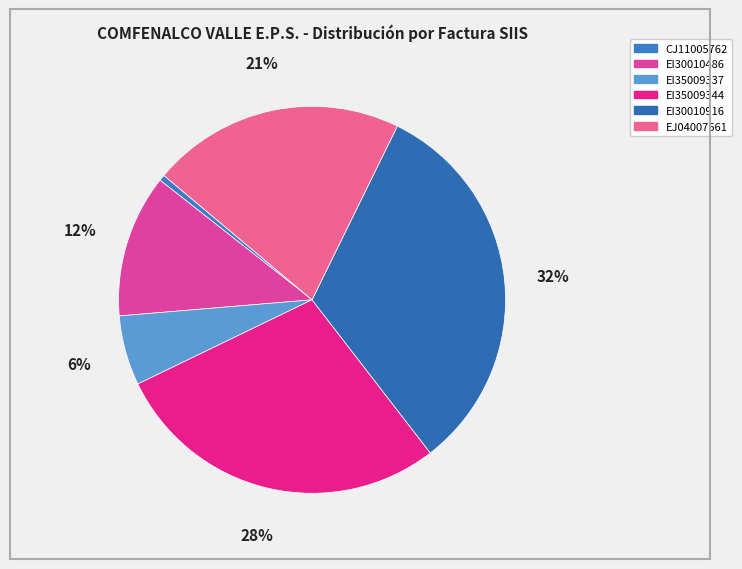

Does any single category account for the majority?

No